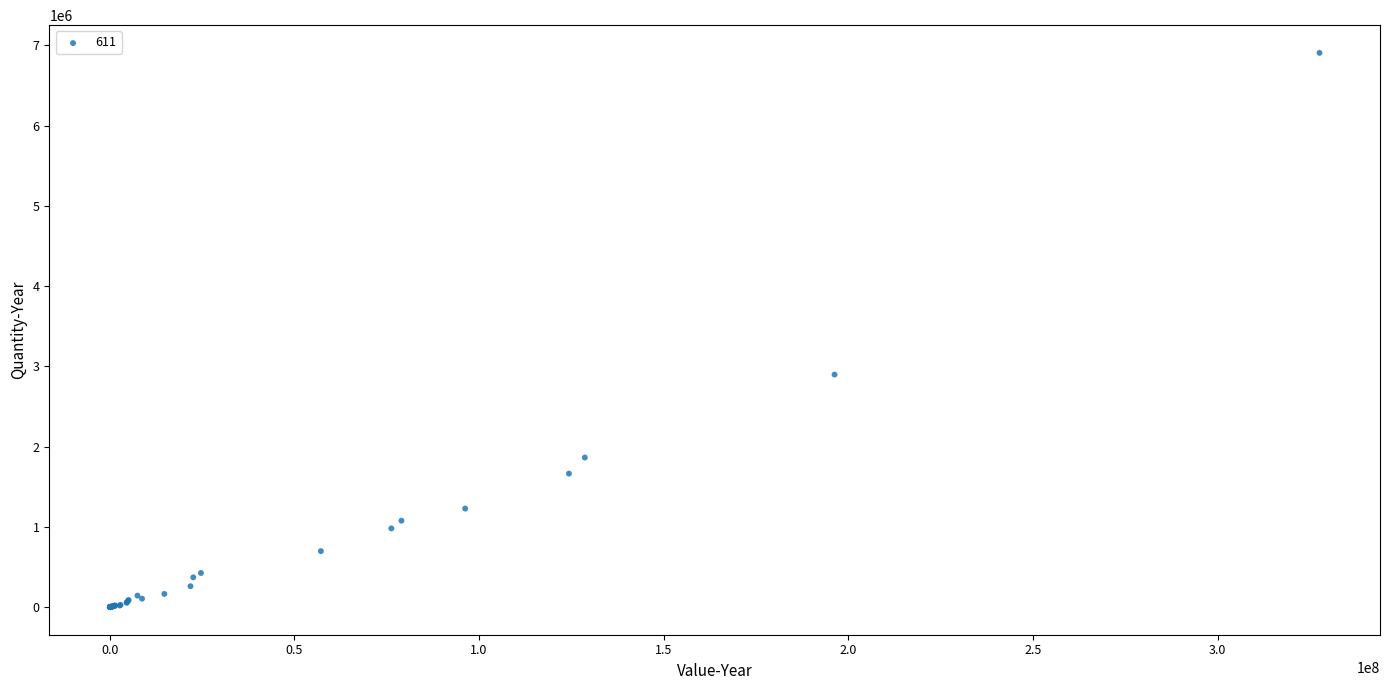

What Y value in the scatter plot is closest to 3452512?

2896474